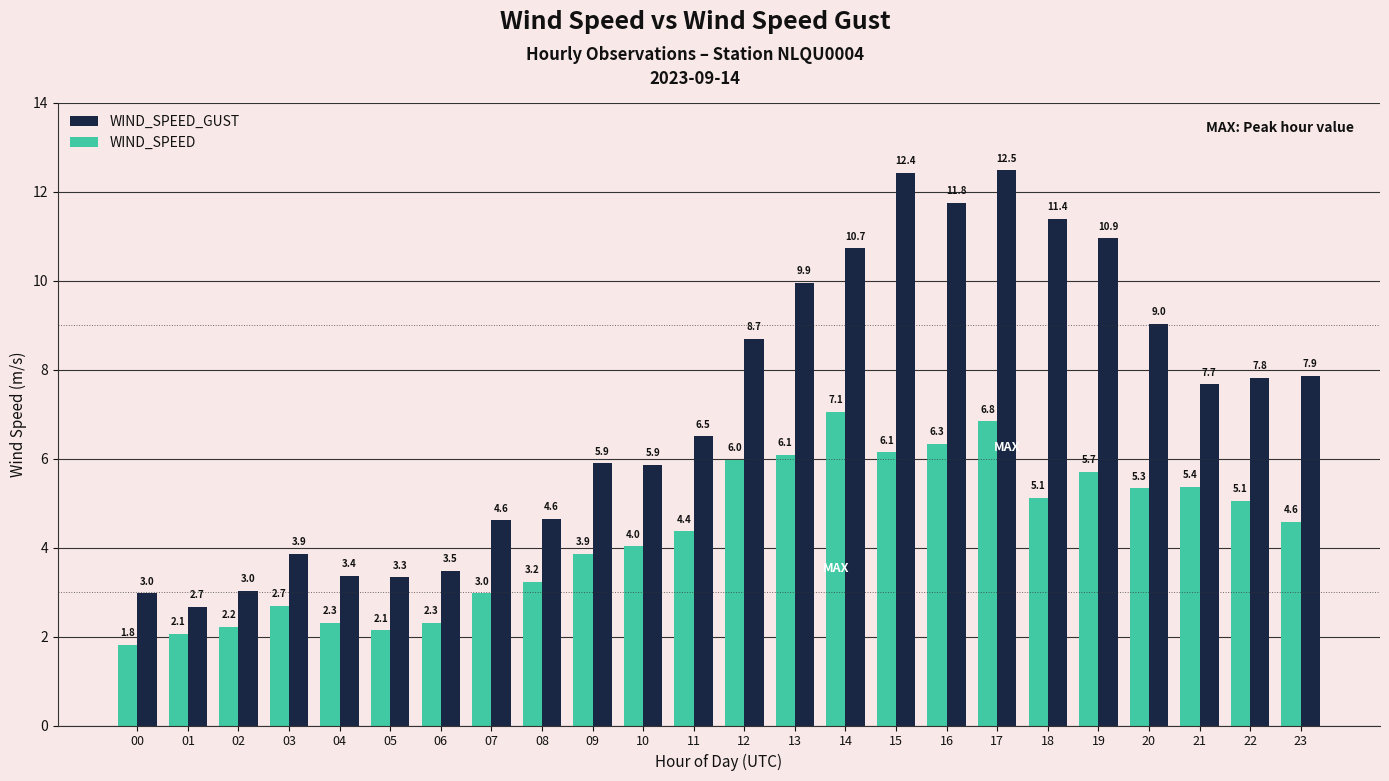

What is the value of the WIND_SPEED_GUST bar at the 5th from the left?

3.4